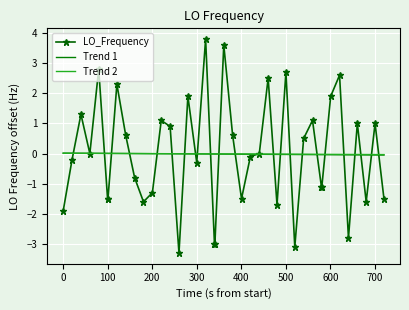

What is the smallest value displayed?

-3.3